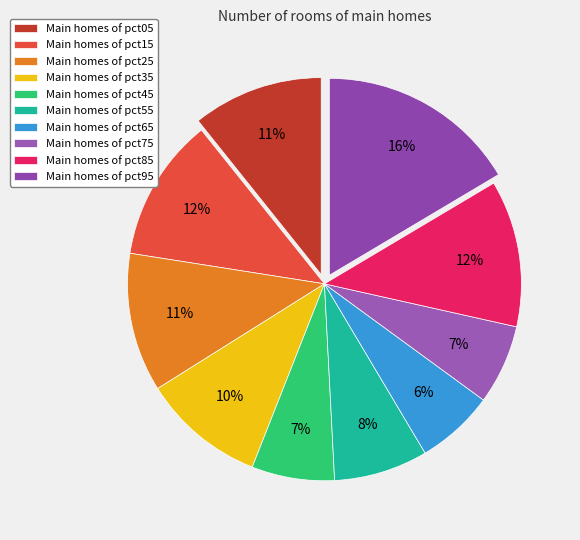

How many slices are in this pie chart?

10